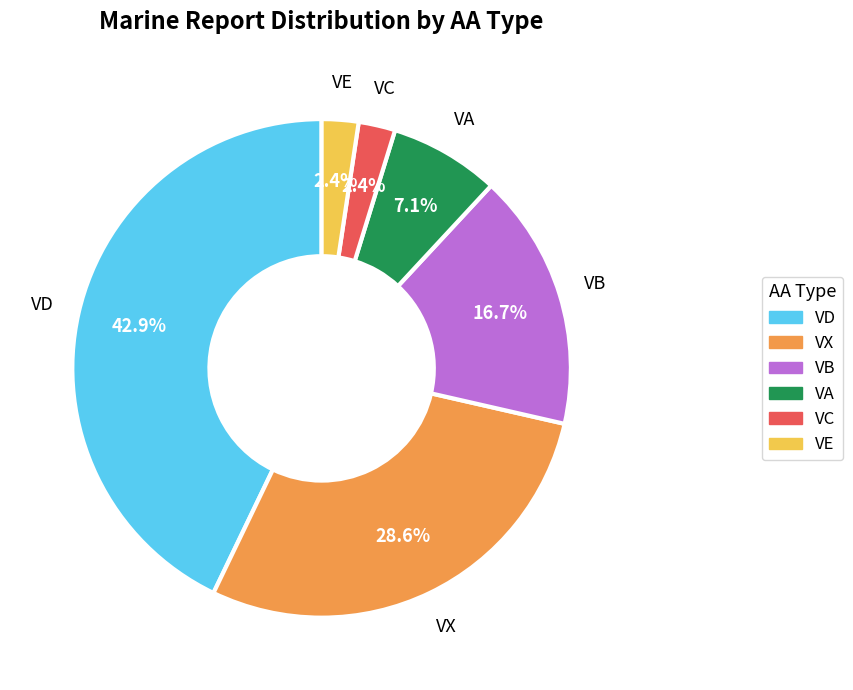

To the nearest percent, what is the difference between the VB and VC slice percentages?

14%